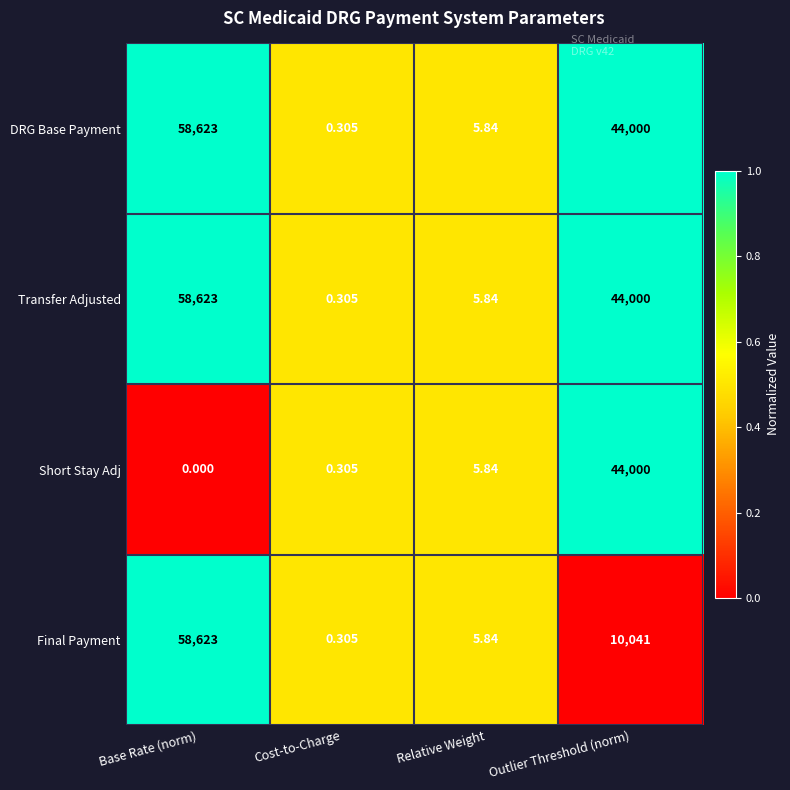

How many data points in DRG Base Payment are less than 44000?

2